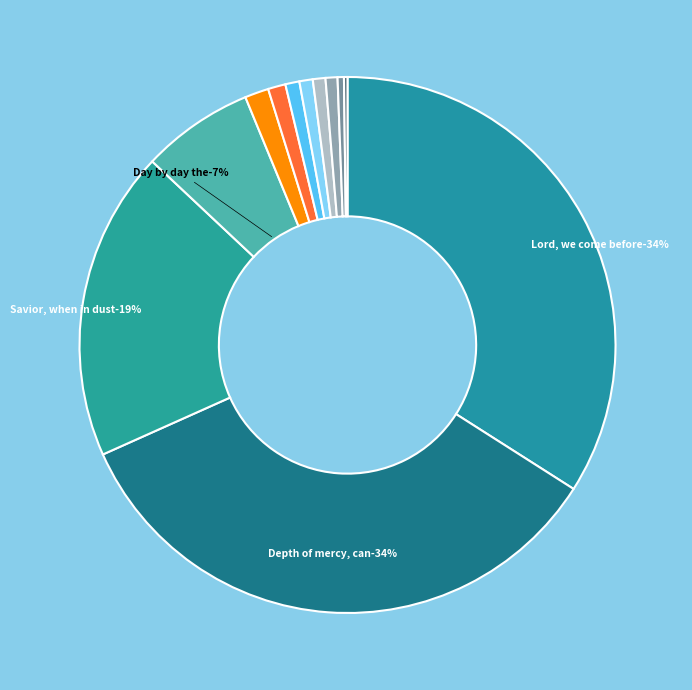

Which category has the biggest portion of the pie?

Depth of mercy, can there be